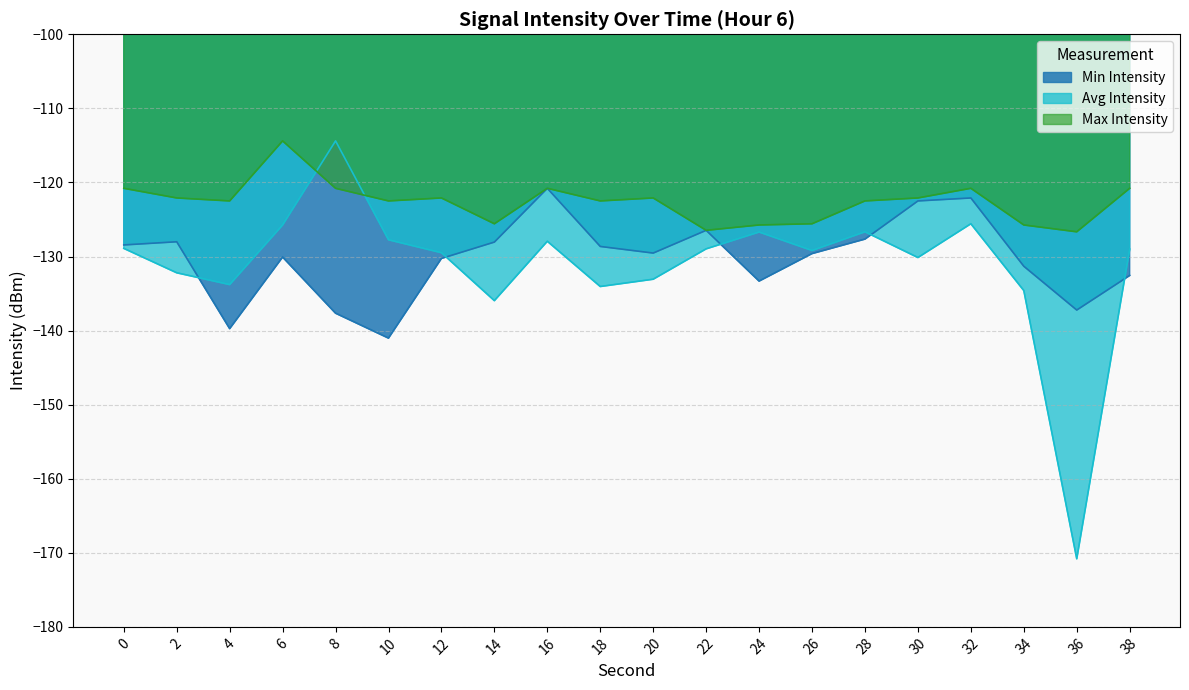

At which category is the sum across all series the highest?

32